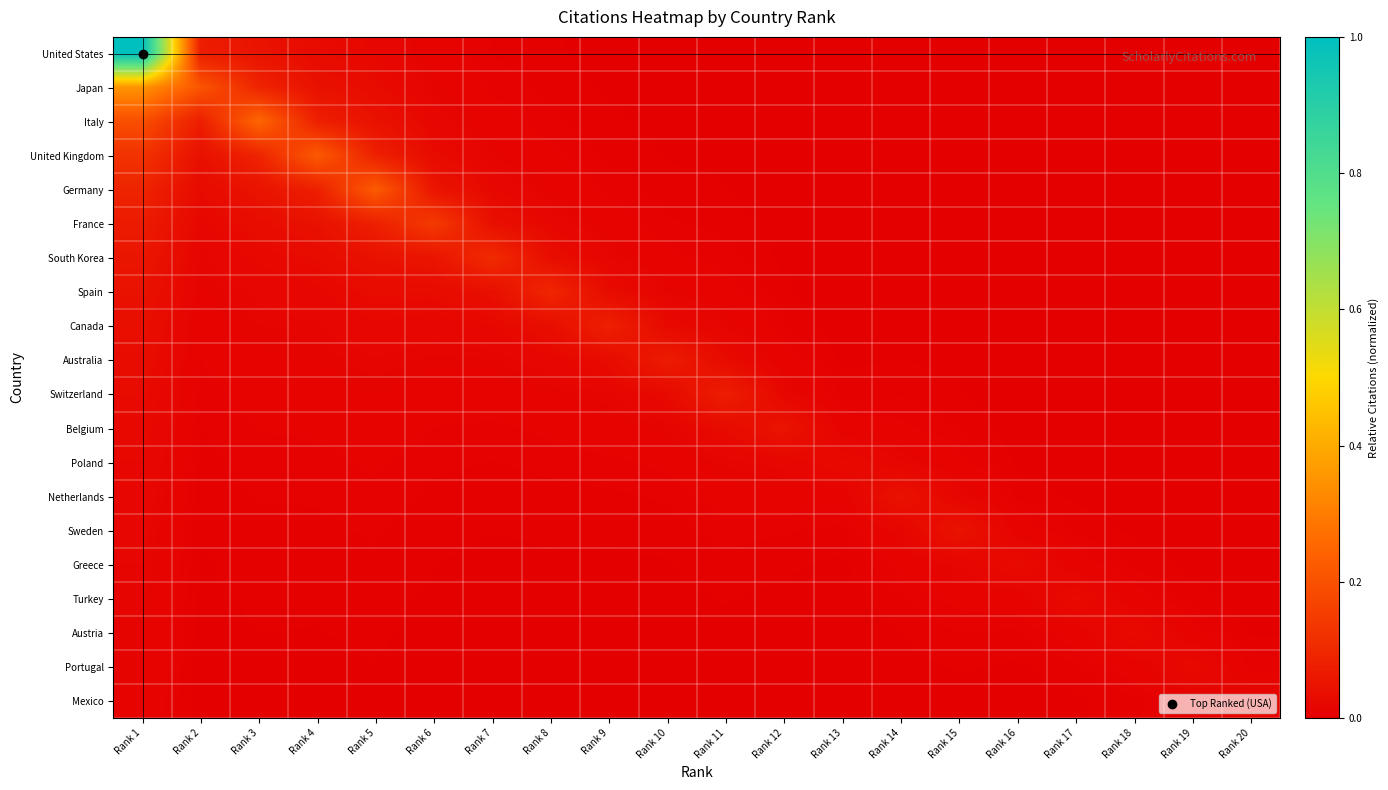

What is the maximum value shown in the chart?

1.0